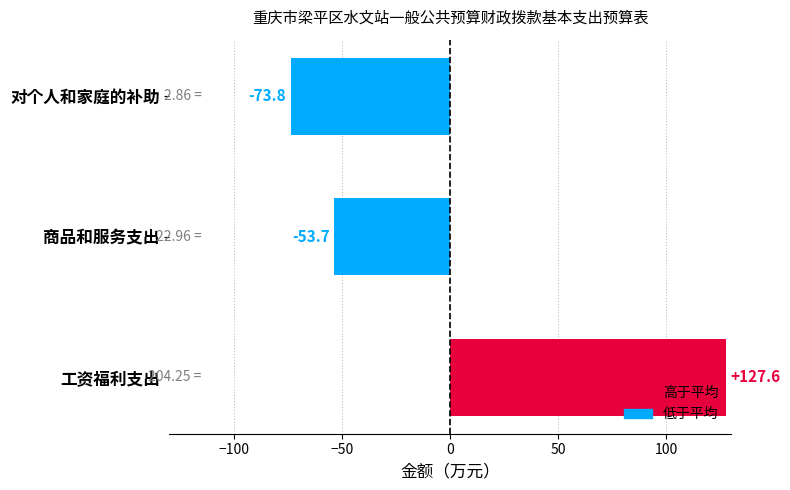

Rank the categories by value from lowest to highest.

对个人和家庭的补助, 商品和服务支出, 工资福利支出